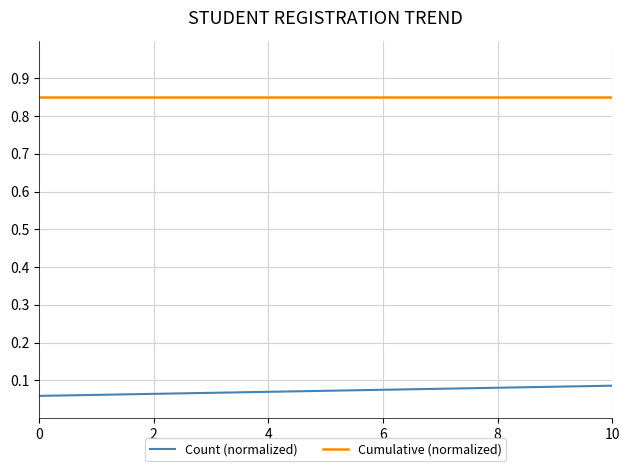

True or false: Count (normalized) and Cumulative (normalized) cross at least once.

False